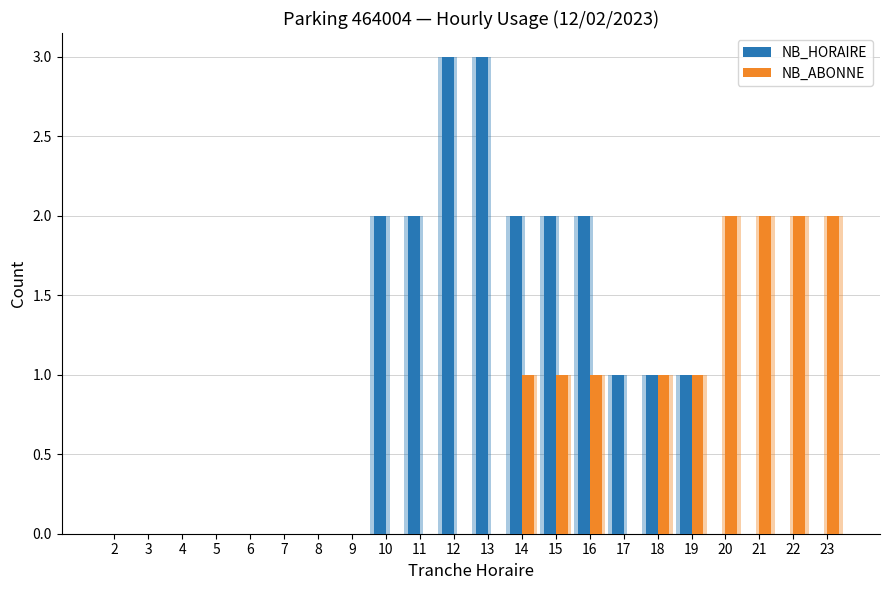

What is the difference between the NB_ABONNE values at 18 and 8?

1